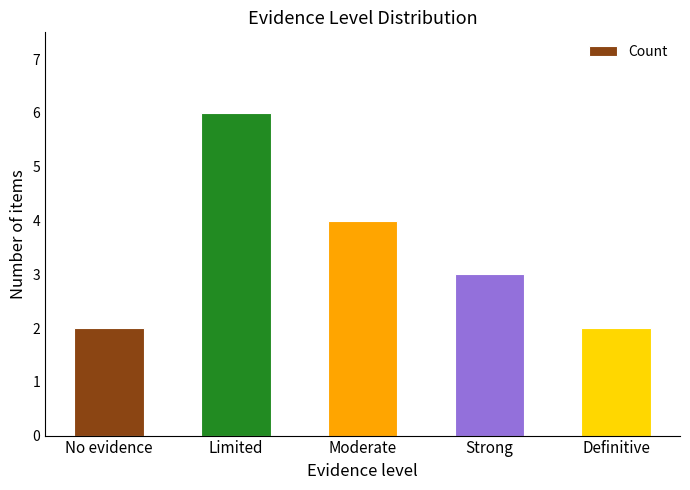

The value at Strong is 2. True or false?

False